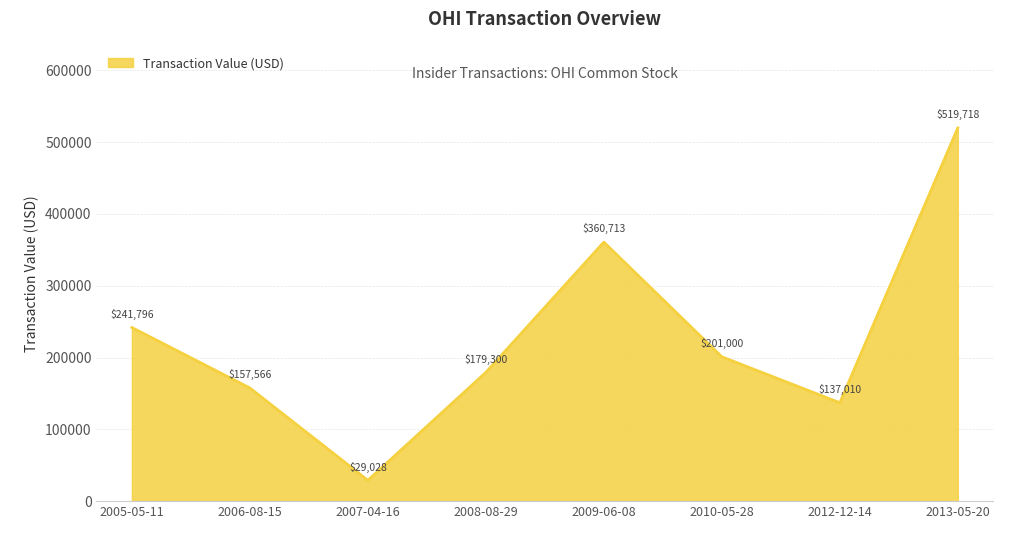

What position from the left is 2005-05-11?

1